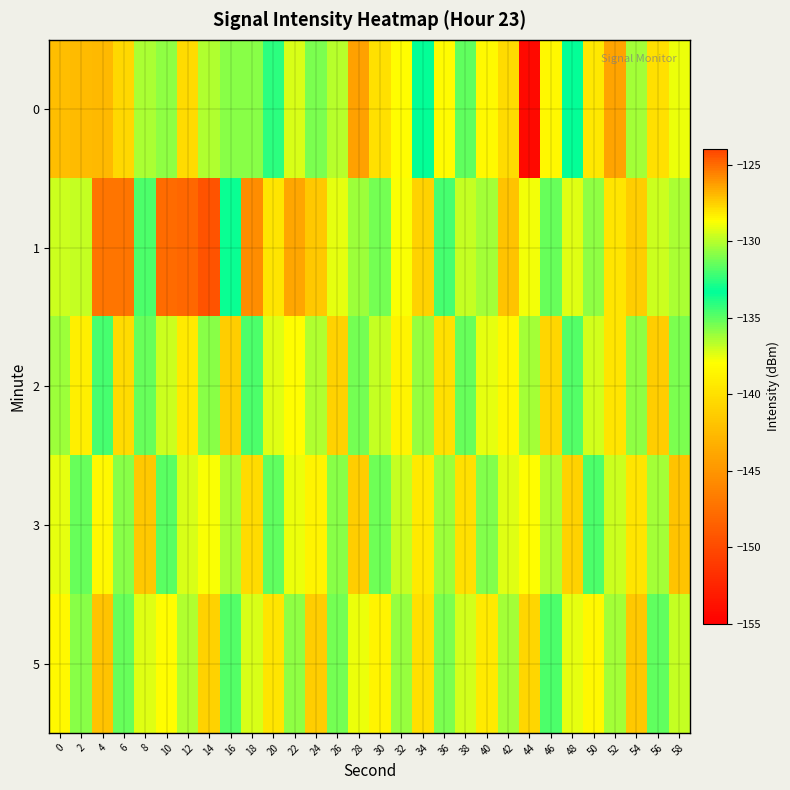

At 38, list the series in order from largest to smallest.

3, 5, 1, 2, 0